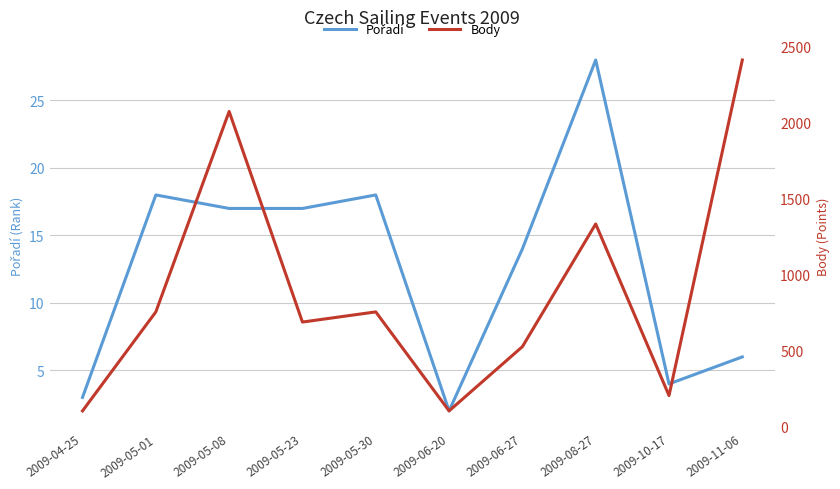

True or false: Pořadí and Body cross at least once.

False